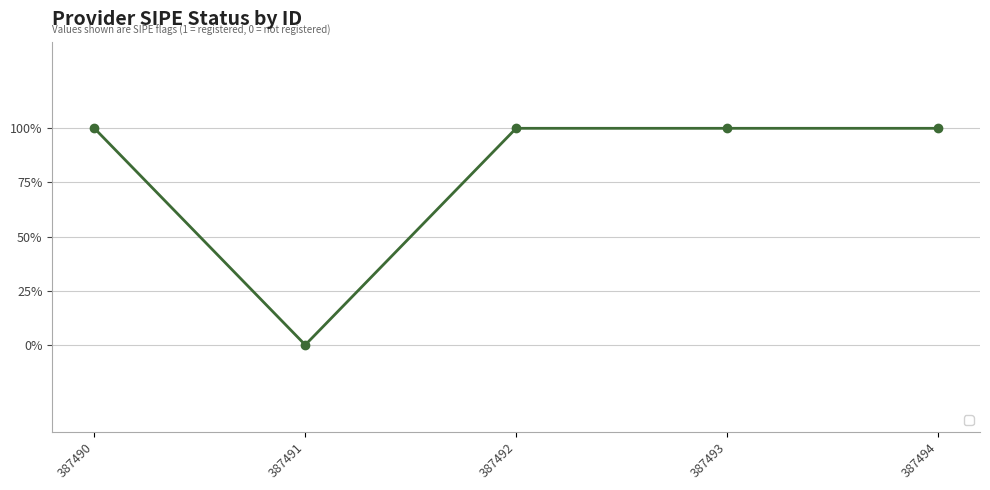

Does the chart have visible grid lines?

Yes